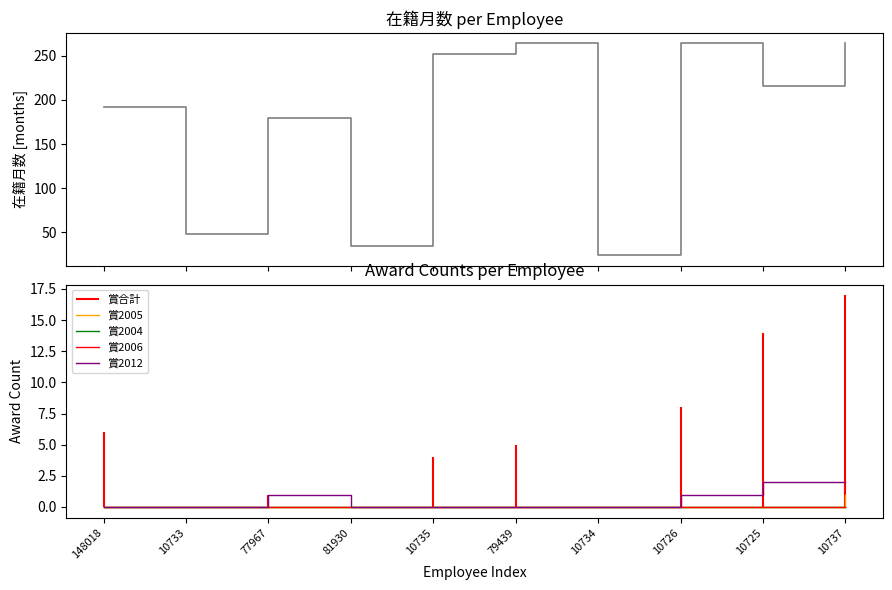

Which series changed the most between 81930 and 10737?

在籍月数